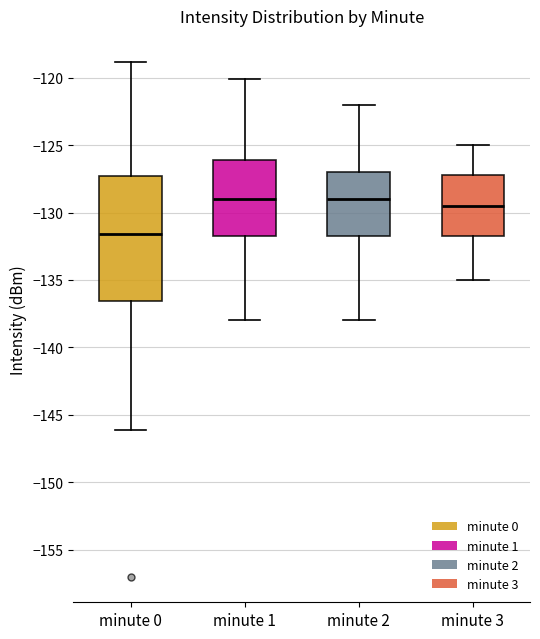

Reading left to right, transcribe this box plot: for each box, give where its median line is, the range the box spans, and where its two whiskers end, as read against the y-axis. The values are not printed on the chart, so give them approximately, as read against the axis.

minute 0: median -131.5, box -136.5 to -127.5, whiskers -146.0 to -119.0
minute 1: median -129.0, box -131.5 to -126.0, whiskers -138.0 to -120.0
minute 2: median -129.0, box -131.5 to -127.0, whiskers -138.0 to -122.0
minute 3: median -129.5, box -131.5 to -127.0, whiskers -135.0 to -125.0